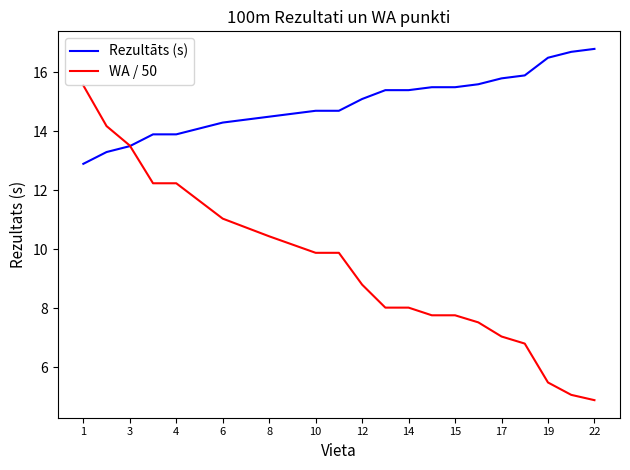

List the series in order of their overall mean, lowest first.

WA / 50, Rezultāts (s)